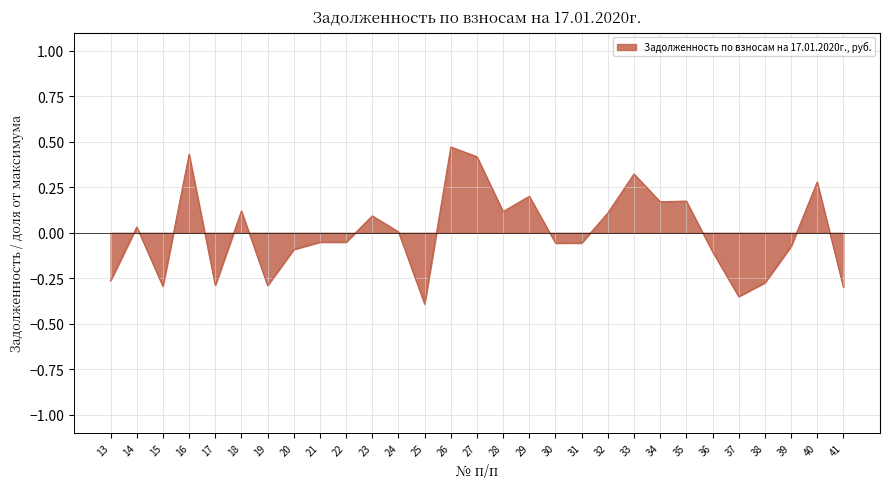

Is it true that the value at 15 is -0.3?

True